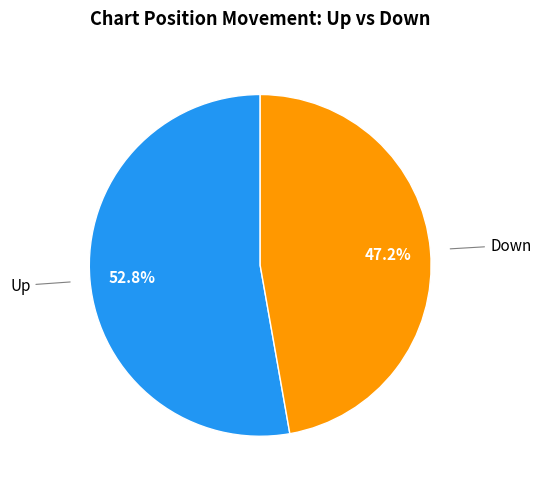

How many slices are in this pie chart?

2